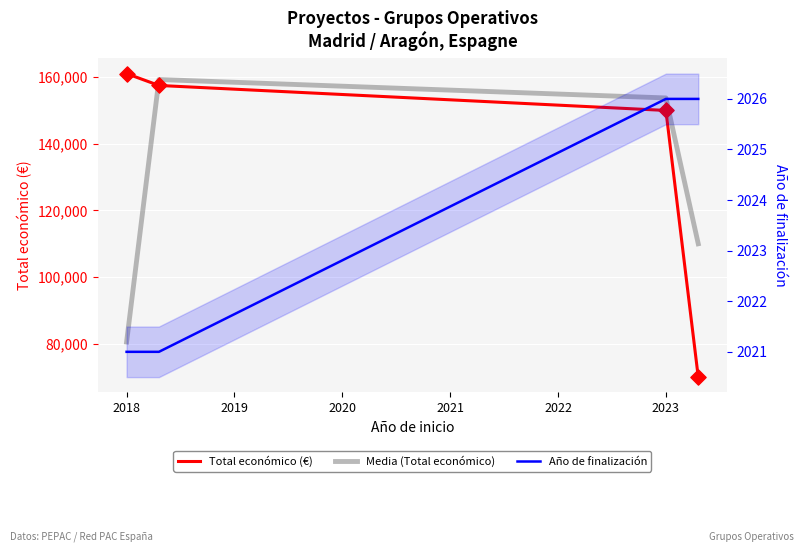

What is the total value across all series at 2021?

182026